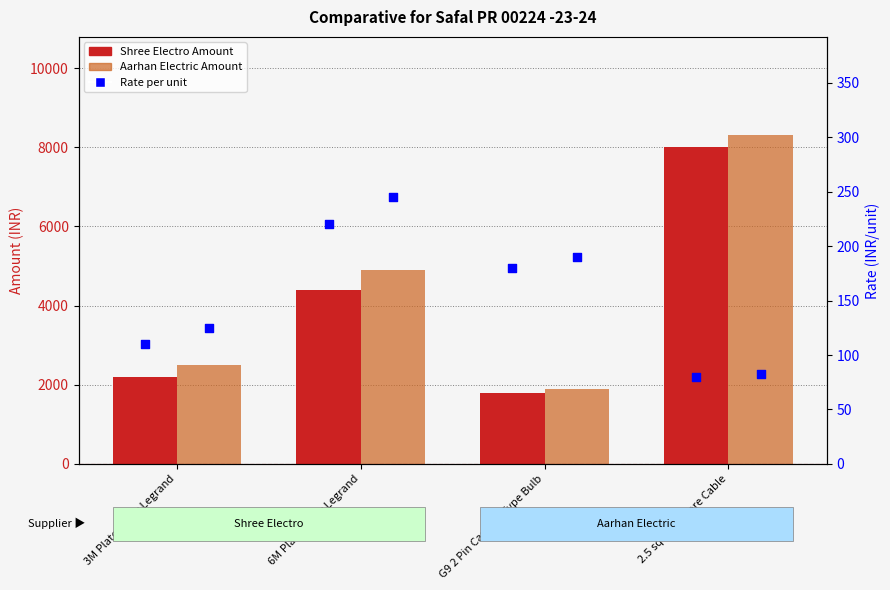

Is the value of Shree Electro Rate at 2.5 sq mm 3 core Cable greater than the value of Aarhan Electric Amount at 3M Plate Cover Legrand?

No